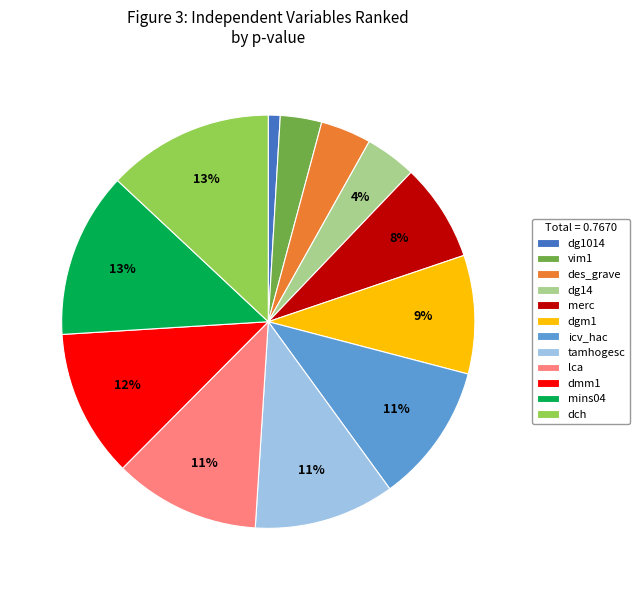

How many slices are in this pie chart?

12